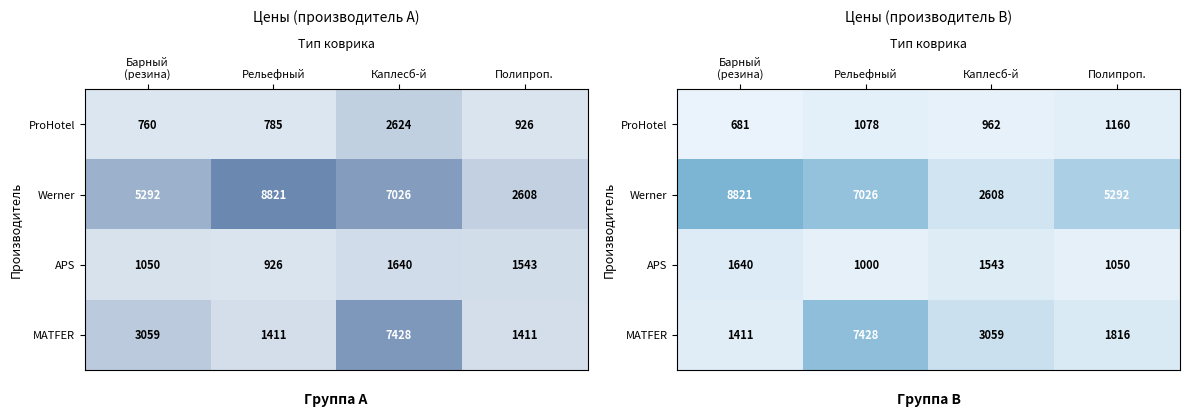

Where does the APS series first go above 1543?

Барный (резина)